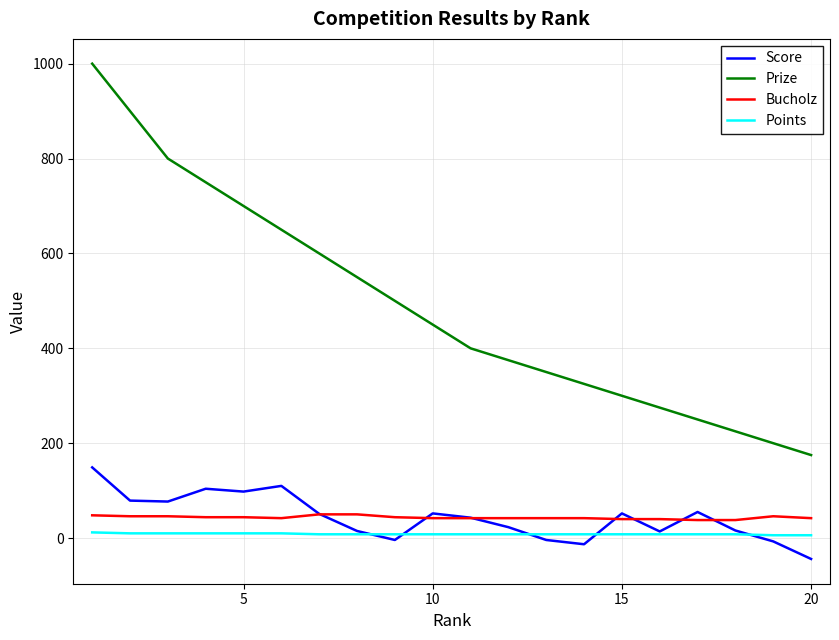

What is the lowest value of the Prize series?

175